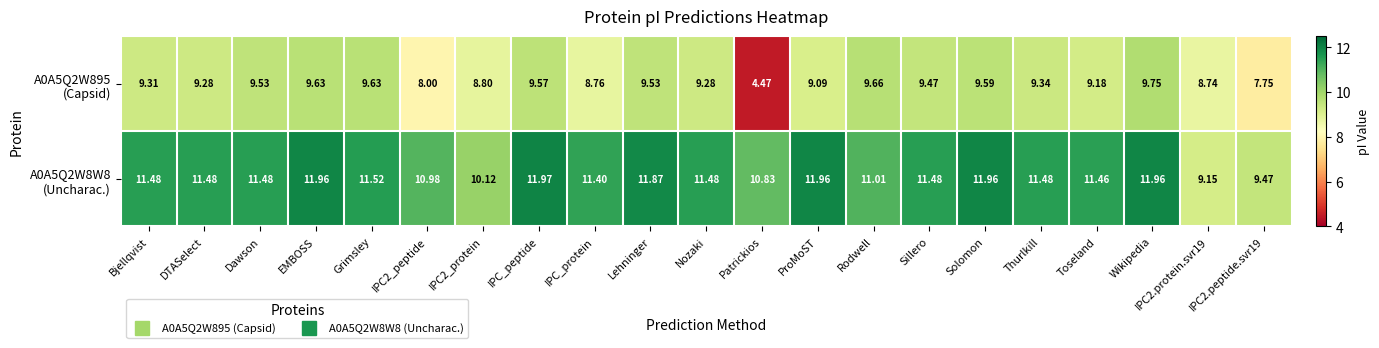

At which category is the sum across all series the highest?

Wikipedia